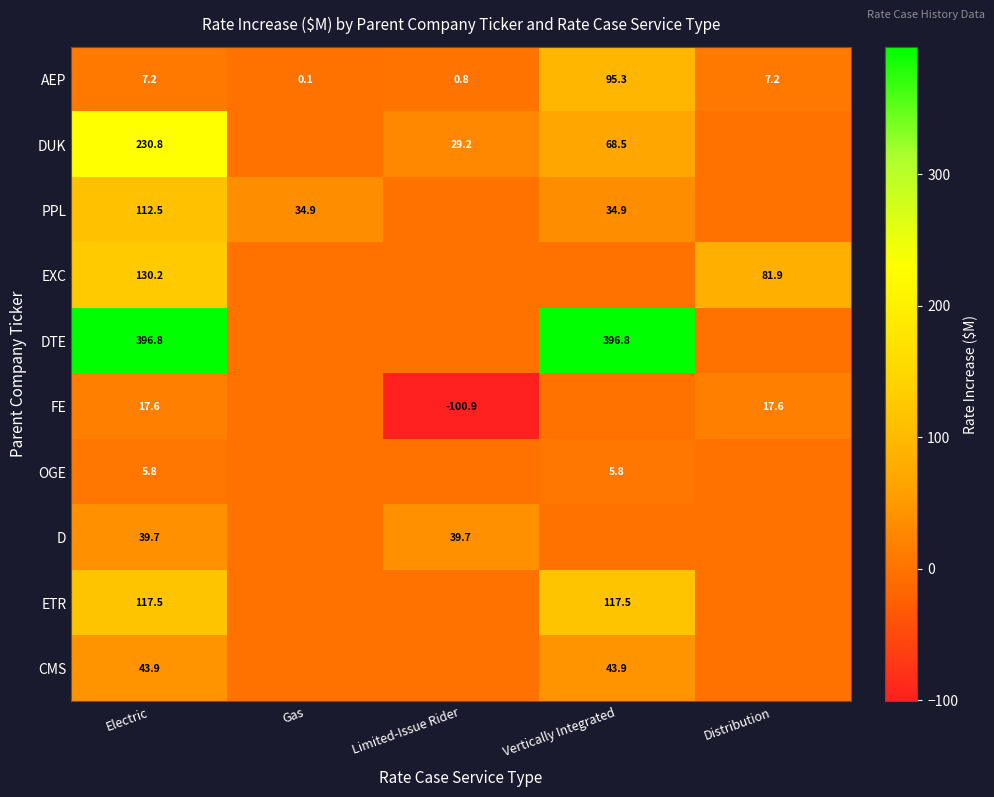

True or false: AEP has a value of 7.2 at Distribution.

True